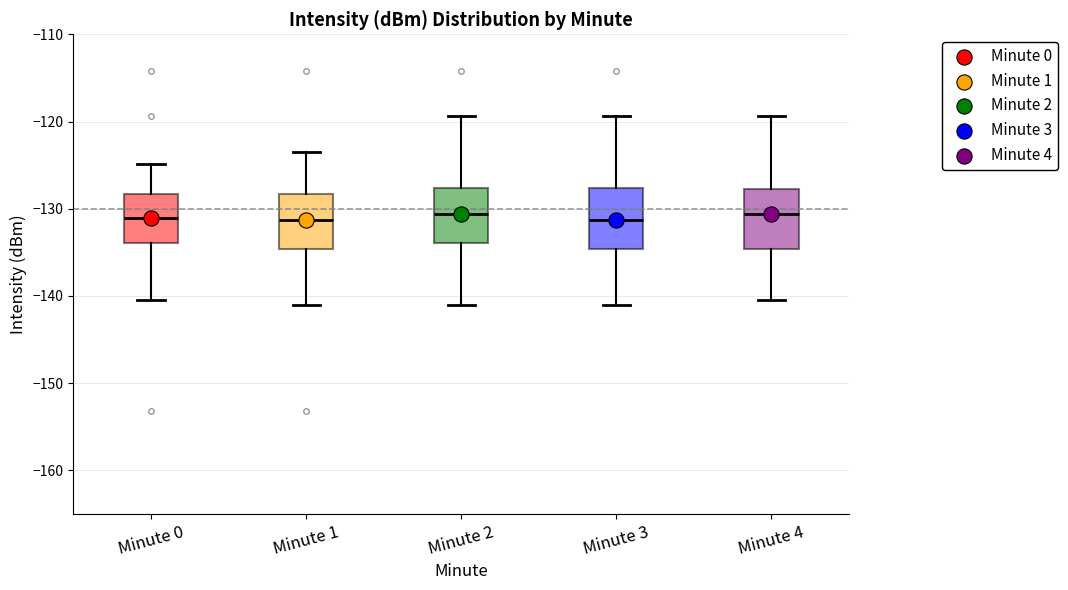

Where is the upper edge of the box for Minute 3 on the y-axis? The values are not printed on the chart, so give them approximately, as read against the axis.

-128